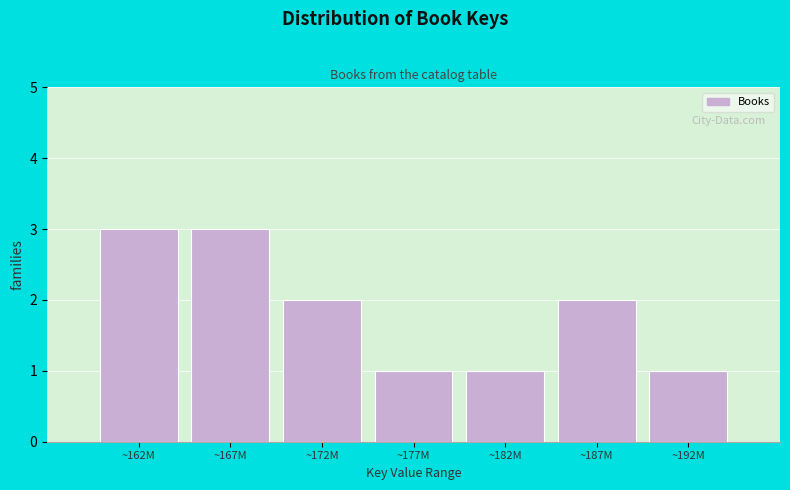

Reading right to left, transcribe all the data shown in this chart.

~192M=1	~187M=2	~182M=1	~177M=1	~172M=2	~167M=3	~162M=3